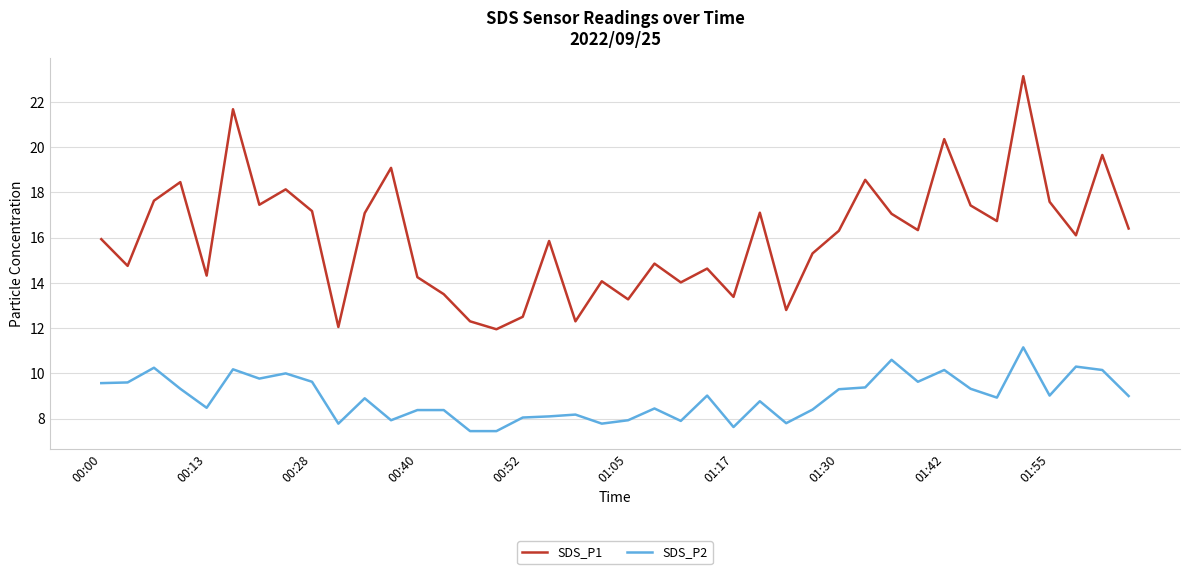

Rank the series by their average value, from highest to lowest.

SDS_P1, SDS_P2